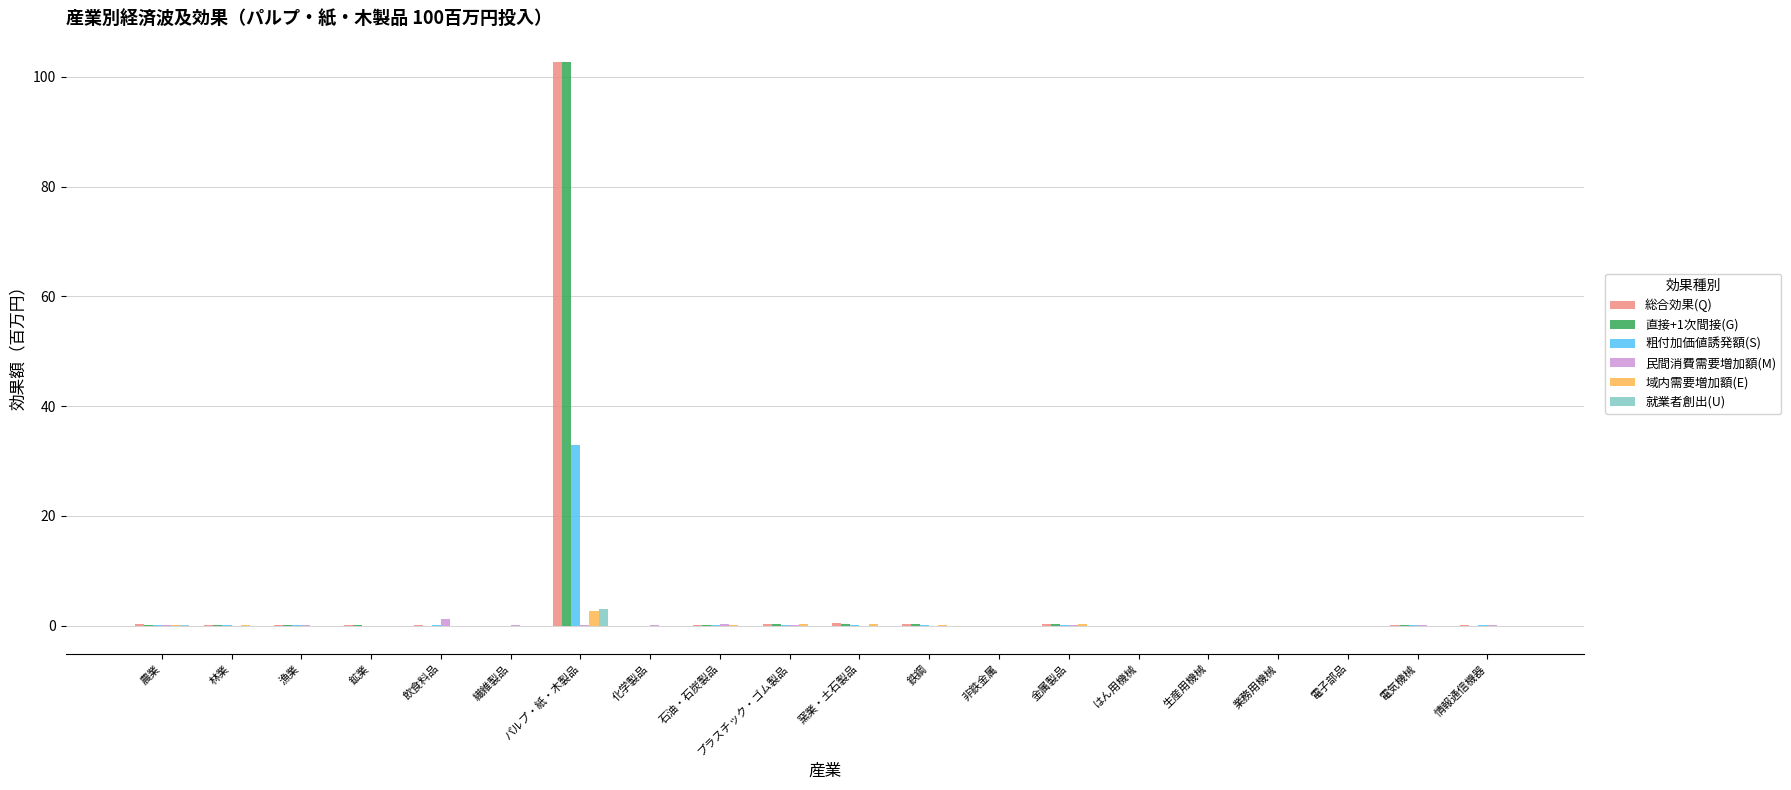

At which category is the sum across all series the highest?

パルプ・紙・木製品